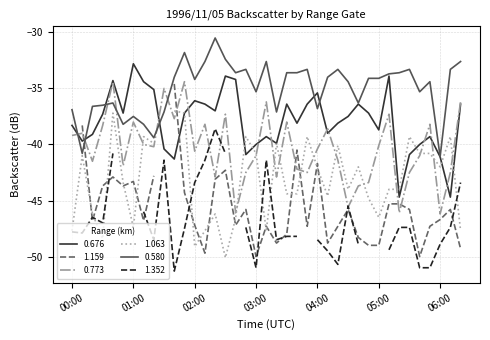

What is the maximum value shown in the chart?

-30.5